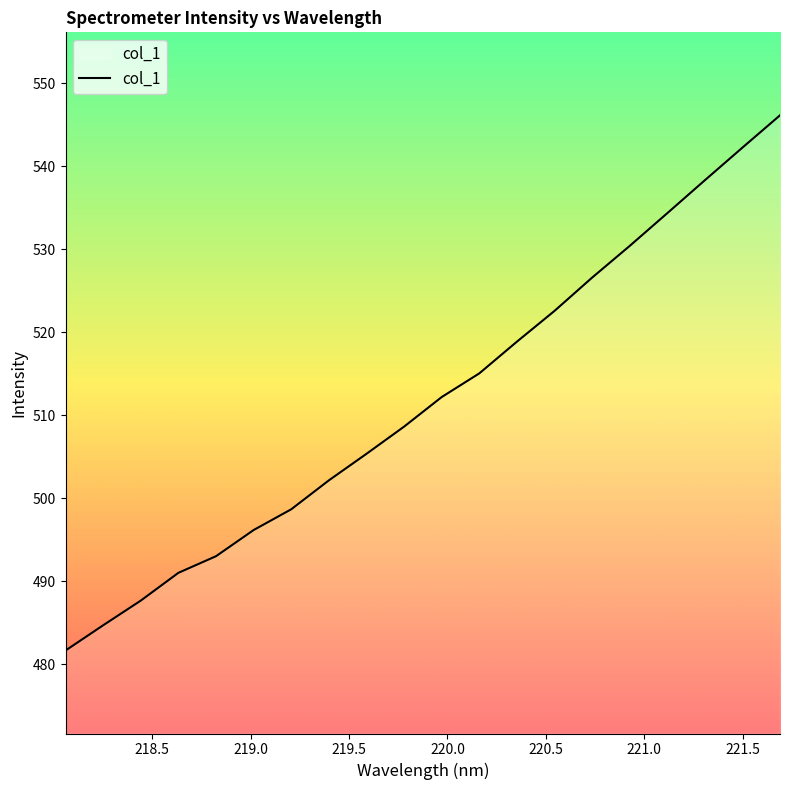

What is the difference between the maximum and minimum values?

64.5